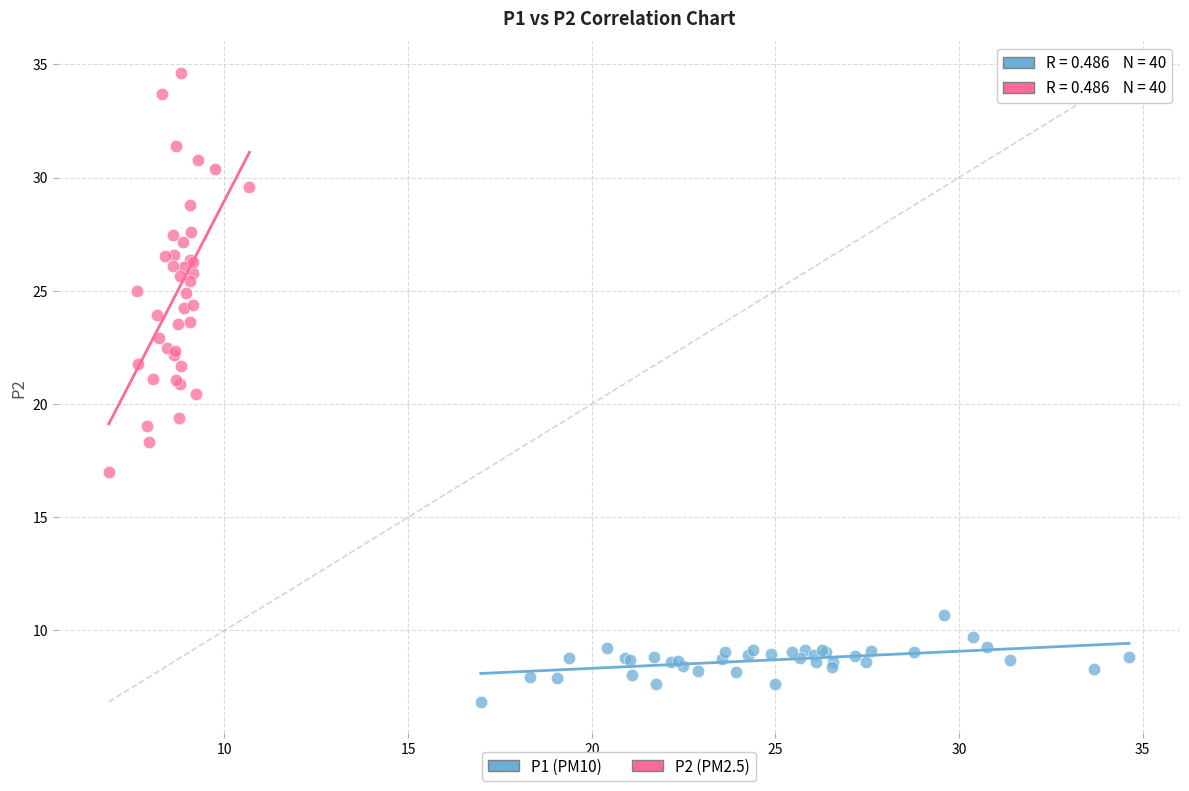

Which series has the widest spread of Y values?

P2 (PM2.5)